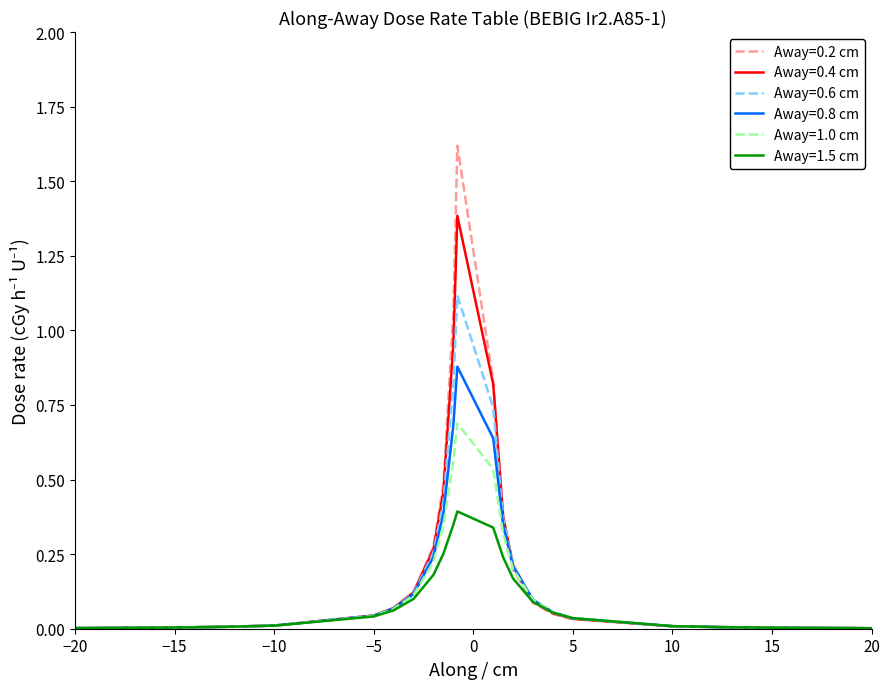

Which series has the largest range (max minus min)?

Away=0.2 cm